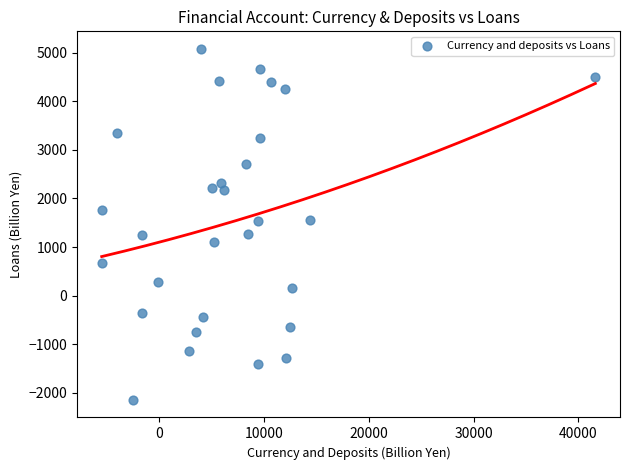

What is the range of X values (max minus min)?

47099.4